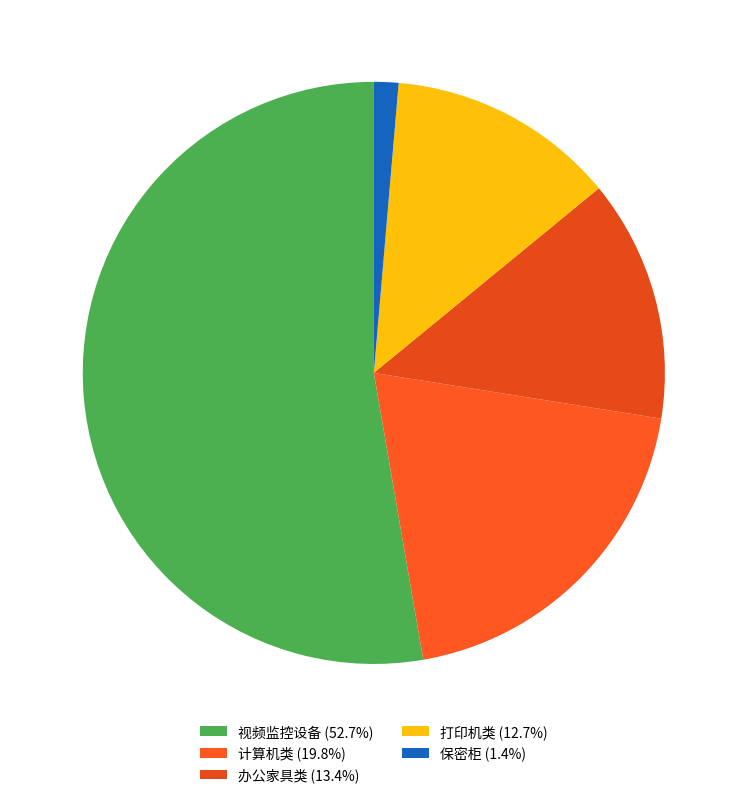

How many slices are in this pie chart?

5